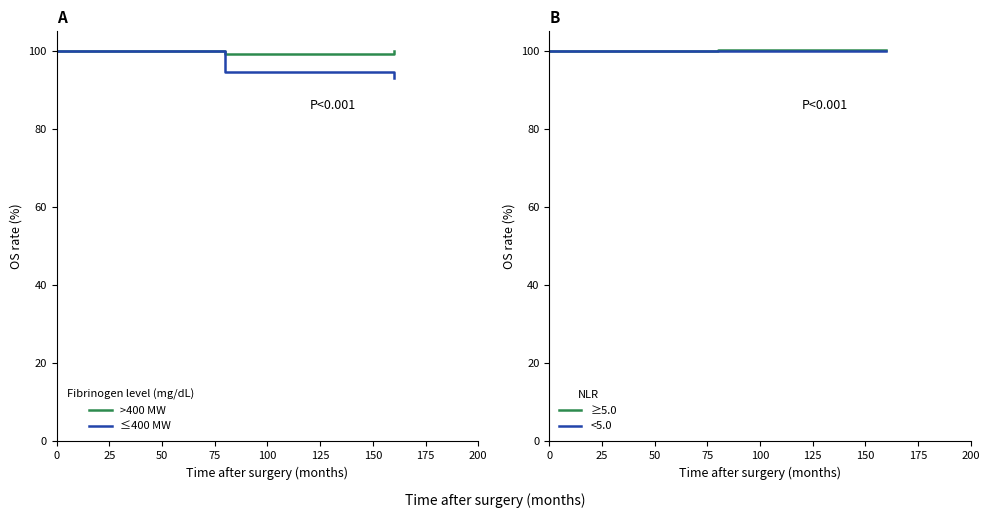

What is the value of the ≥5.0 point at the 1st from the left?

100.0